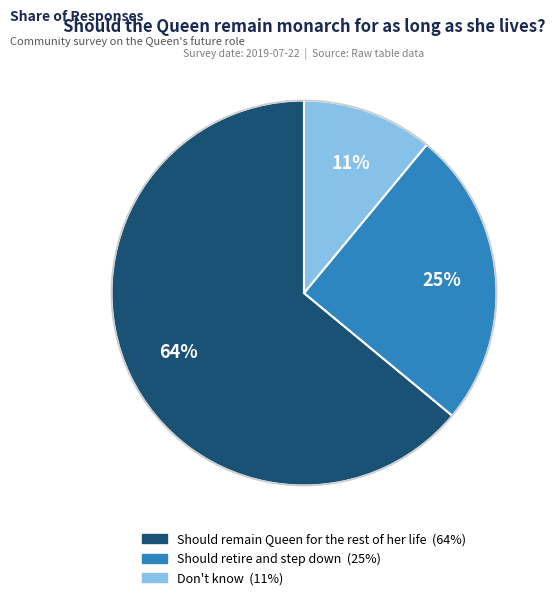

Count the number of slices in the pie.

3